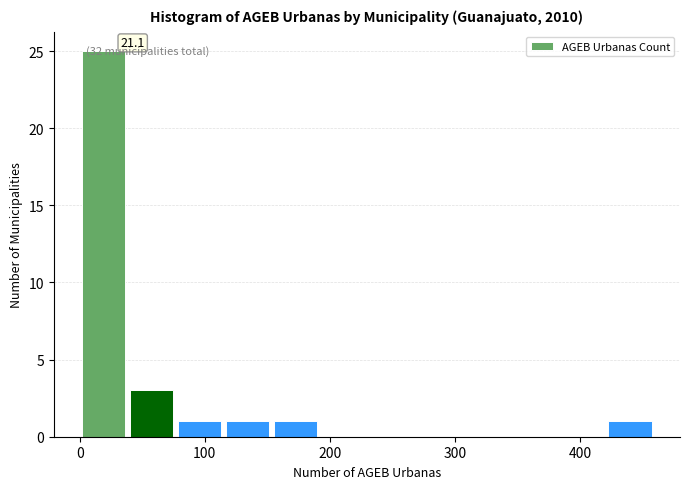

Around what value on the x-axis is the tallest bar? Give the approximate position of its centre, as read against the axis.

20